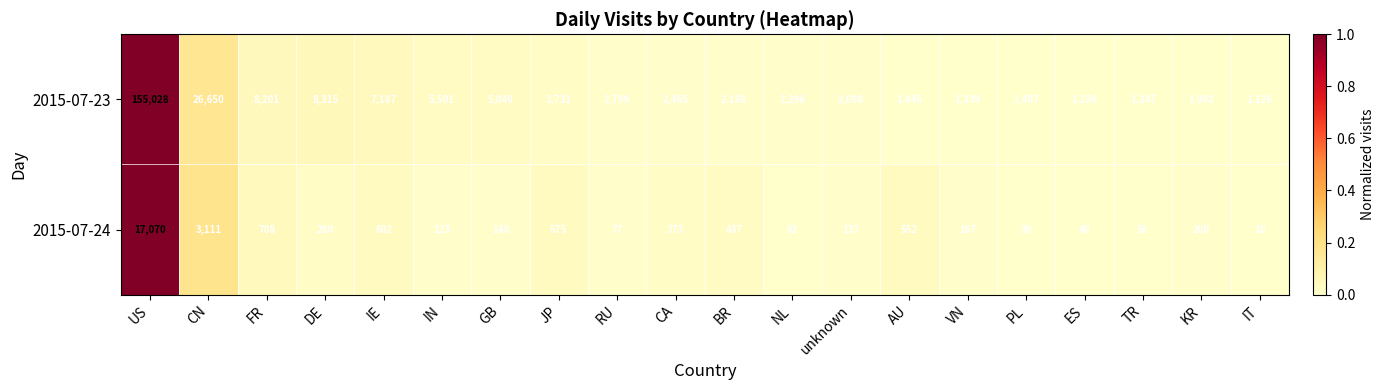

The value of 2015-07-23 at US is 255008. True or false?

False